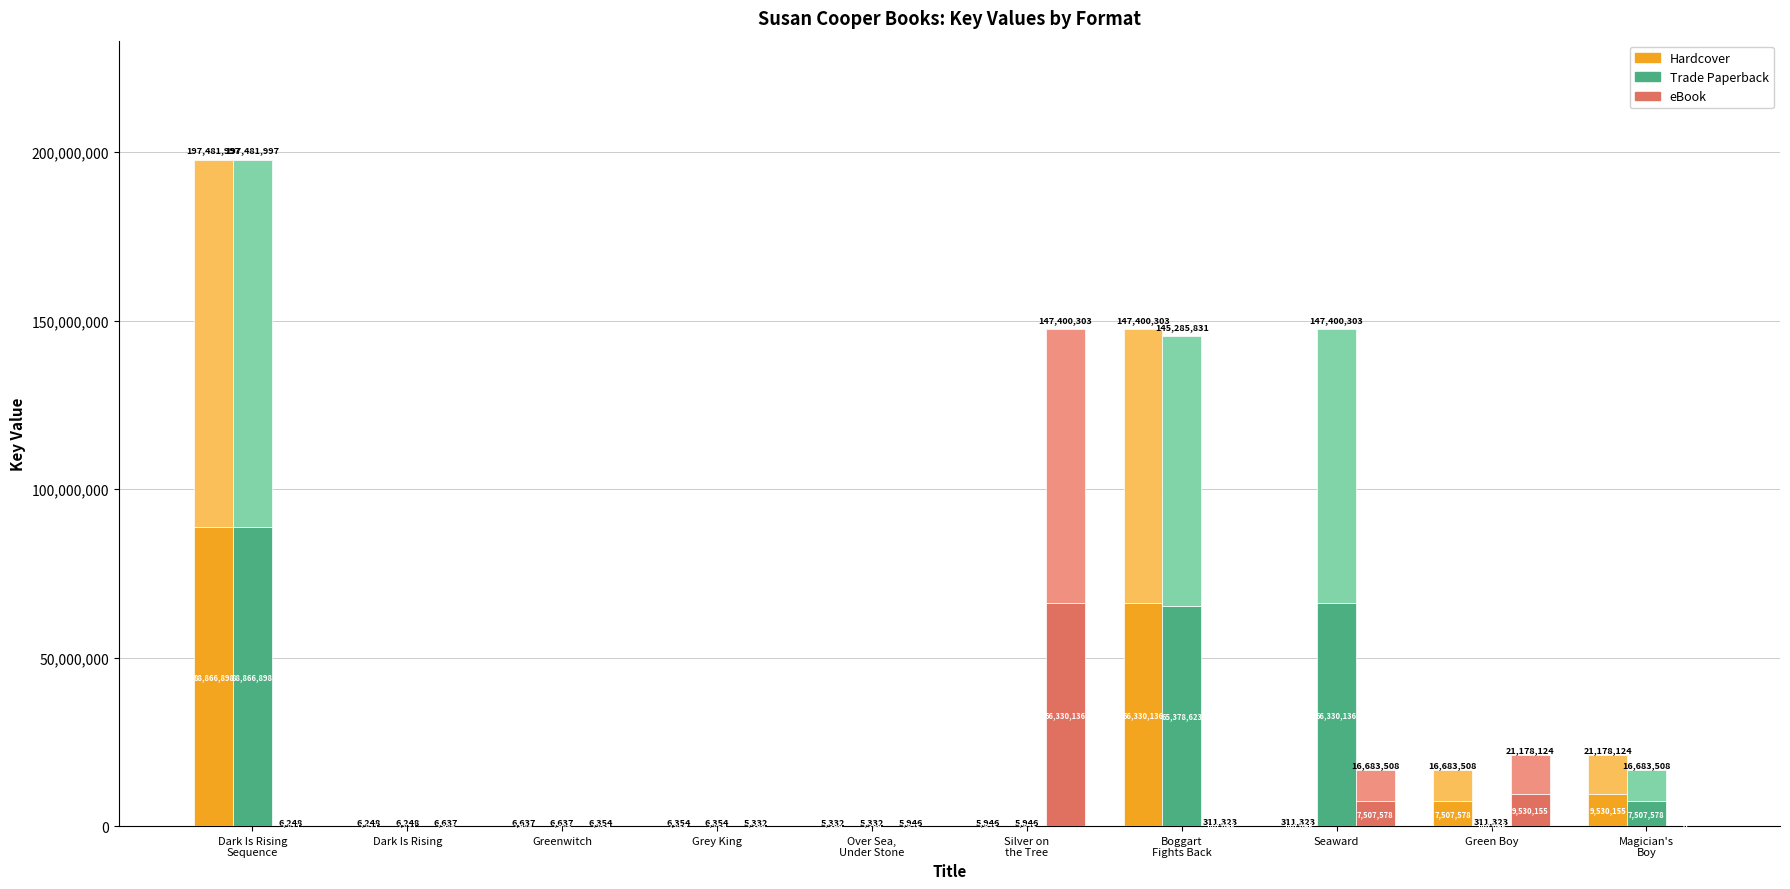

Which series has the largest range (max minus min)?

Hardcover